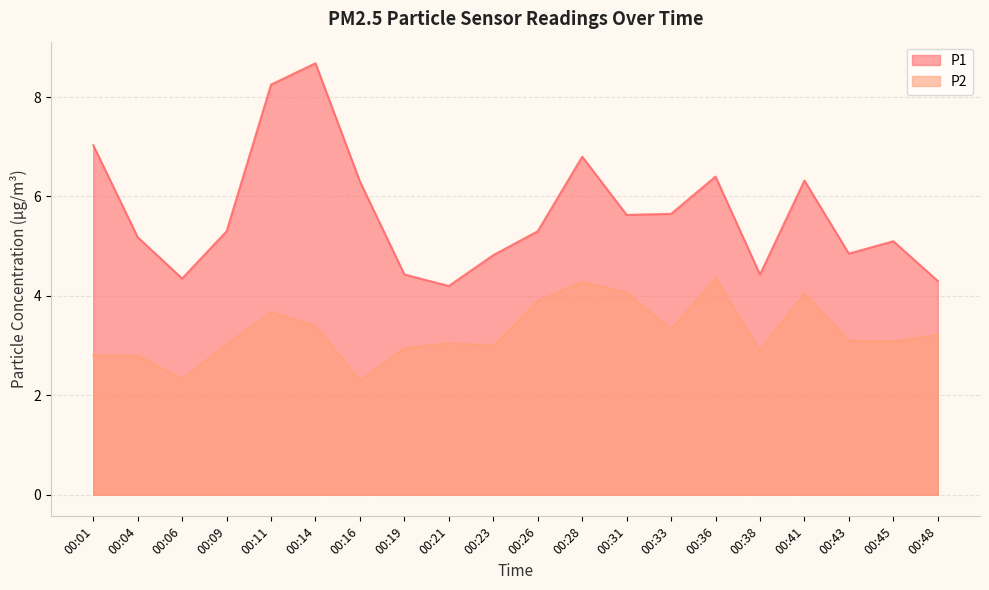

What is the value of the P2 point at the 5th from the left?

3.7